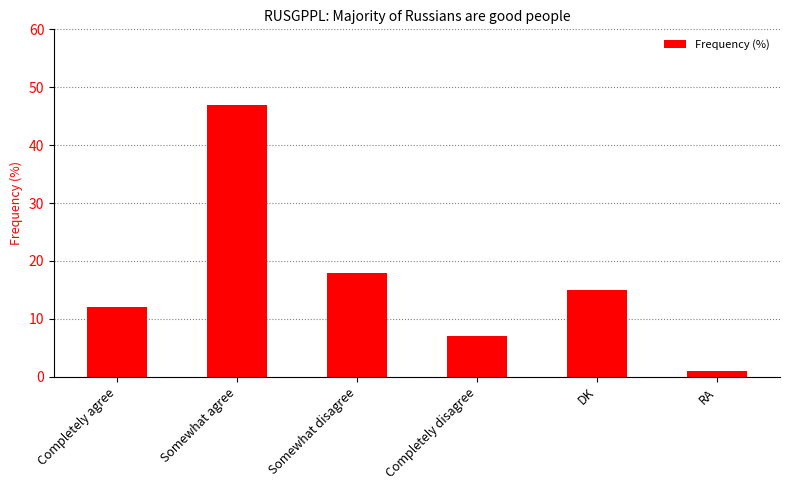

What is the label of the 1st bar from the right?

RA